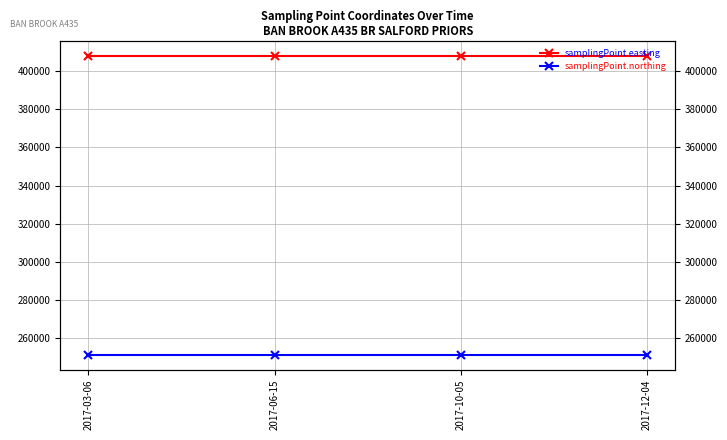

Is it true that samplingPoint.easting equals 574586 at 2017-03-06?

False